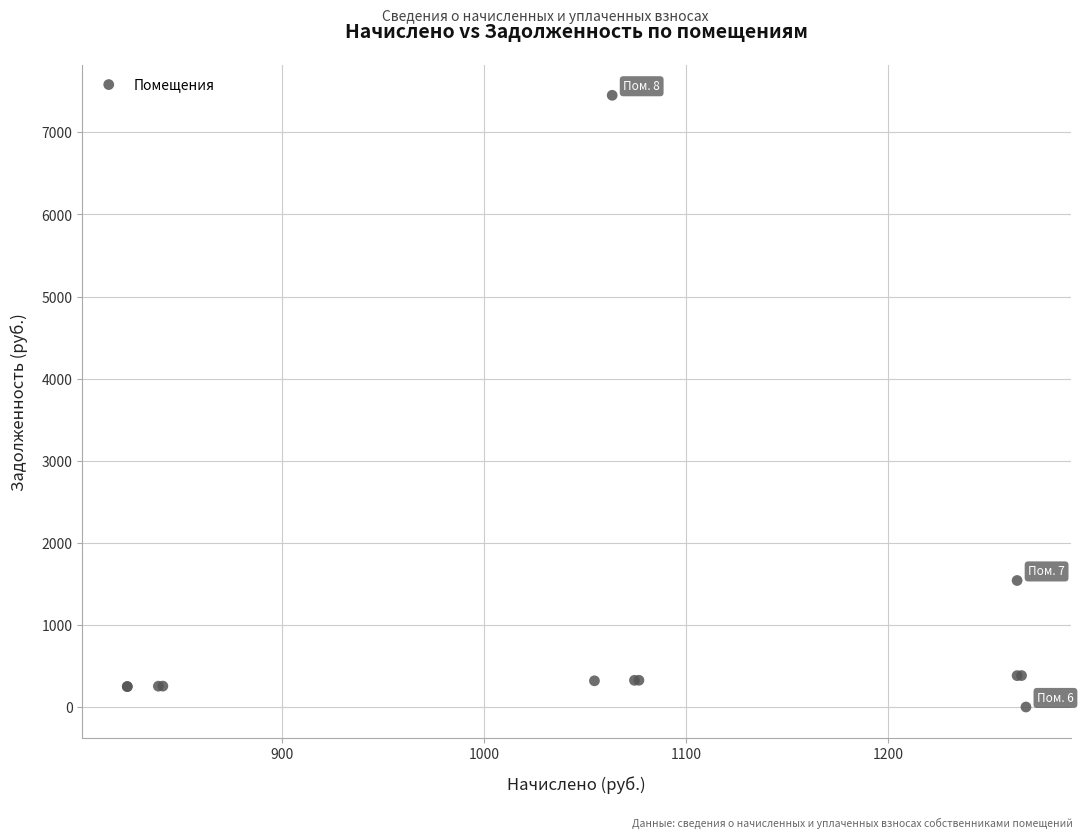

What Y value in the scatter plot is closest to 3725?

1541.1